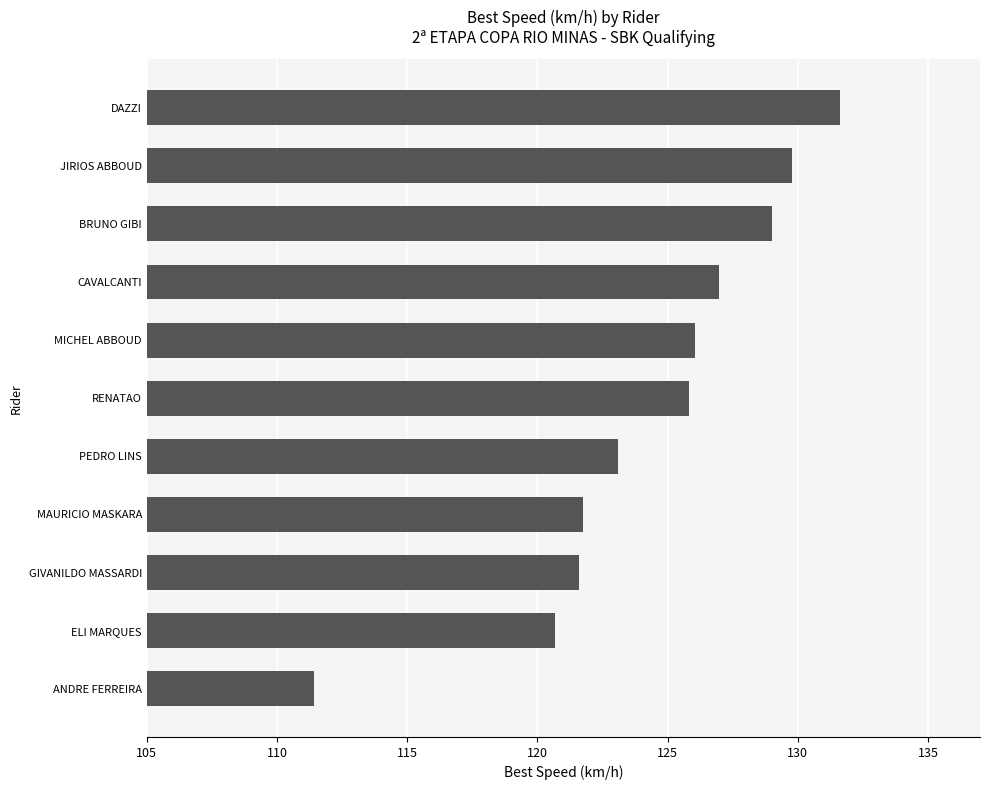

What is the average value?

124.3